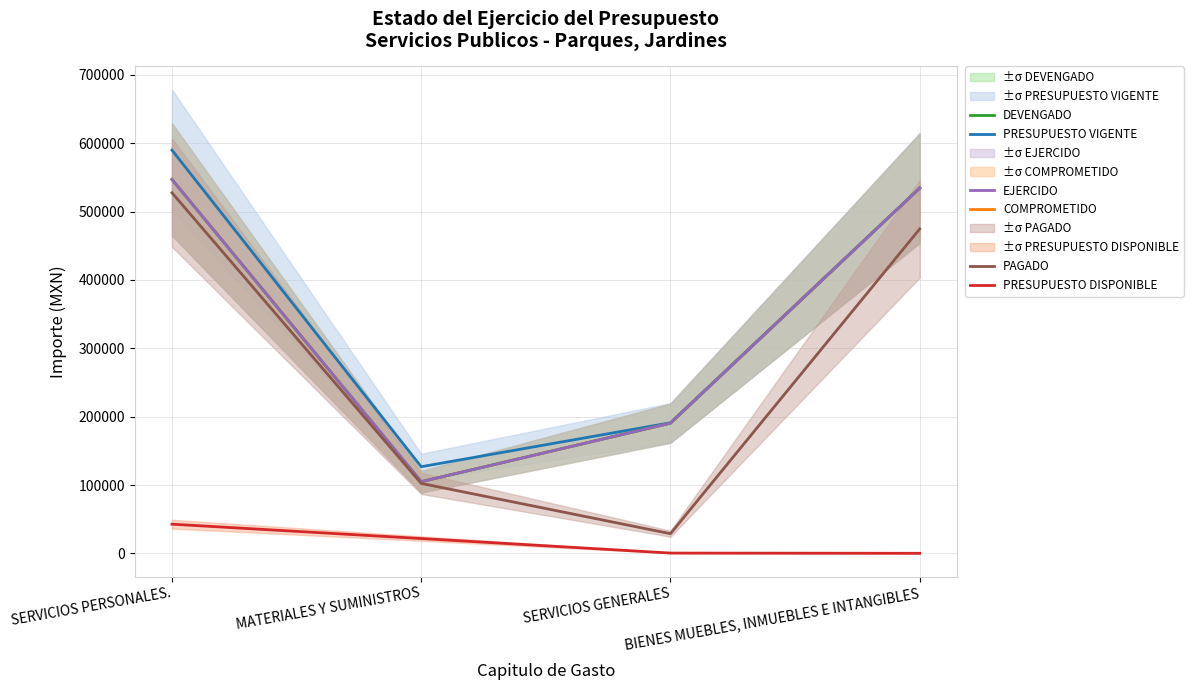

Reading left to right, extract all data points from this chart.

PRESUPUESTO VIGENTE: SERVICIOS PERSONALES.=589848.8	MATERIALES Y SUMINISTROS=126884.4	SERVICIOS GENERALES=191198.3	BIENES MUEBLES, INMUEBLES E INTANGIBLES=534547.3
COMPROMETIDO: SERVICIOS PERSONALES.=546986.7	MATERIALES Y SUMINISTROS=105009.4	SERVICIOS GENERALES=190574.3	BIENES MUEBLES, INMUEBLES E INTANGIBLES=534282.0
PRESUPUESTO DISPONIBLE: SERVICIOS PERSONALES.=42862.1	MATERIALES Y SUMINISTROS=21875.0	SERVICIOS GENERALES=624.0	BIENES MUEBLES, INMUEBLES E INTANGIBLES=265.3
DEVENGADO: SERVICIOS PERSONALES.=546986.7	MATERIALES Y SUMINISTROS=105009.4	SERVICIOS GENERALES=190574.3	BIENES MUEBLES, INMUEBLES E INTANGIBLES=534282.0
EJERCIDO: SERVICIOS PERSONALES.=546986.7	MATERIALES Y SUMINISTROS=105009.4	SERVICIOS GENERALES=190574.3	BIENES MUEBLES, INMUEBLES E INTANGIBLES=534282.0
PAGADO: SERVICIOS PERSONALES.=527516.5	MATERIALES Y SUMINISTROS=102480.6	SERVICIOS GENERALES=28953.4	BIENES MUEBLES, INMUEBLES E INTANGIBLES=474600.0